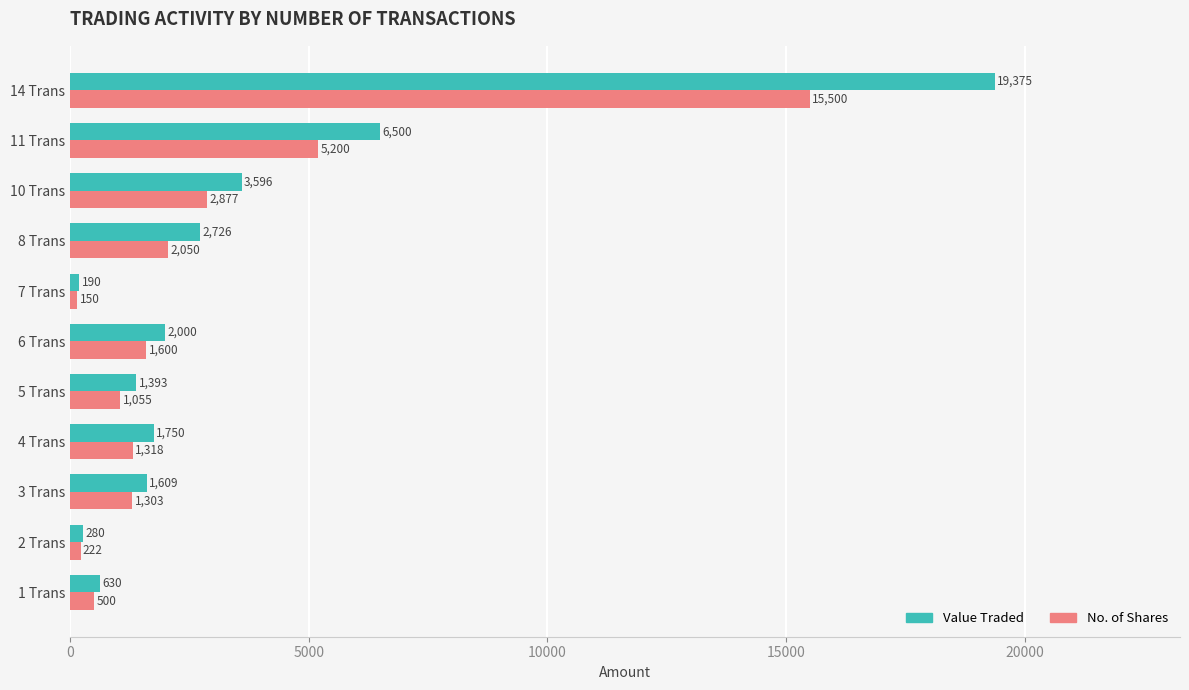

List the series in order of their peak value, lowest first.

No. of Shares, Value Traded